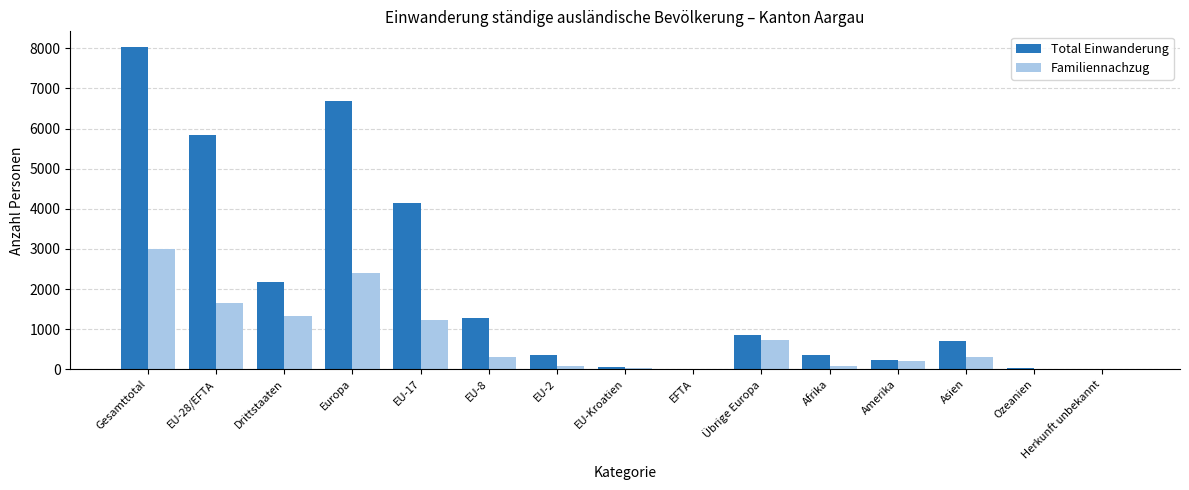

Which series has the largest total across all categories?

Total Einwanderung